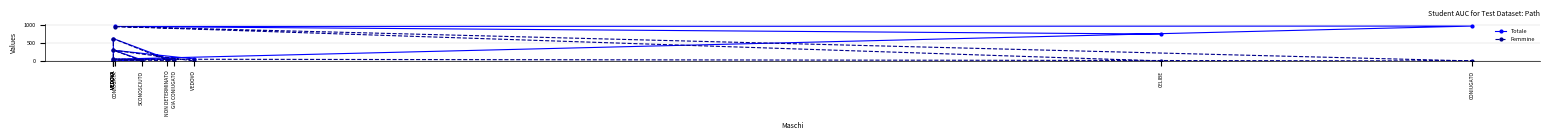

Is this an area chart (filled region under the line)?

No